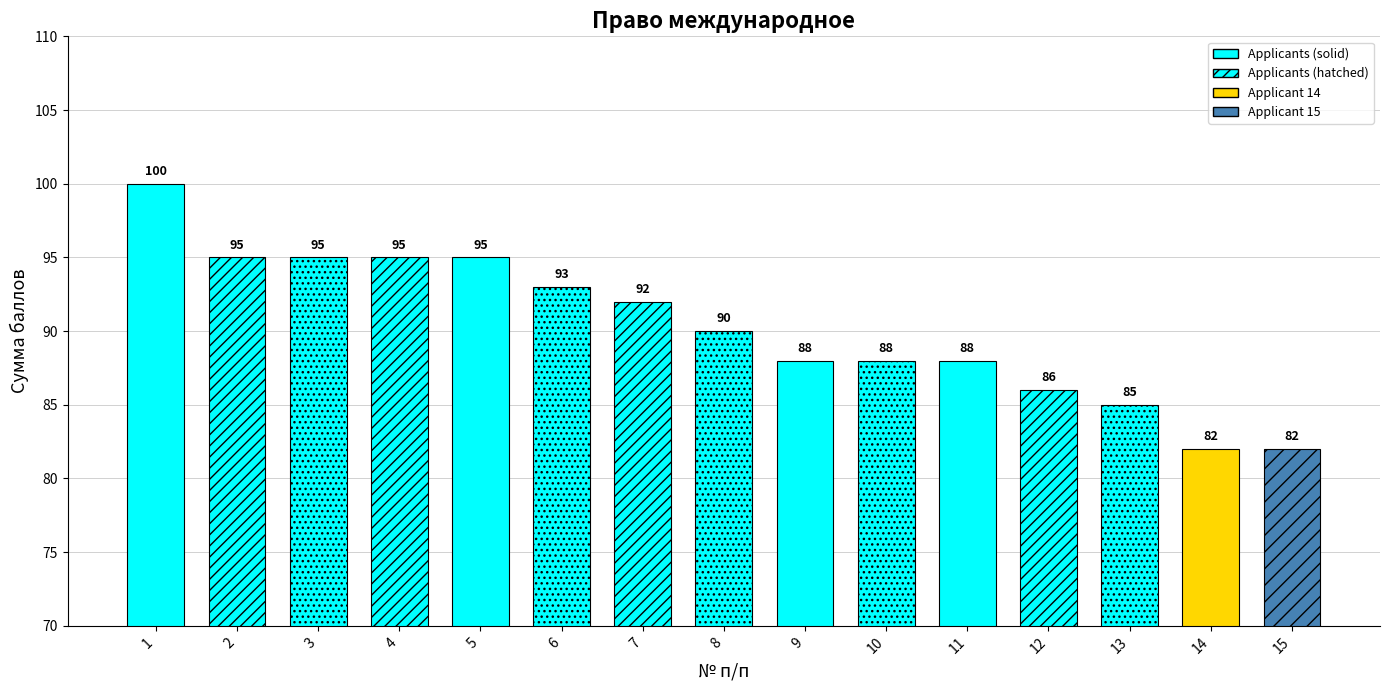

At which category does the chart reach its minimum across all series?

14